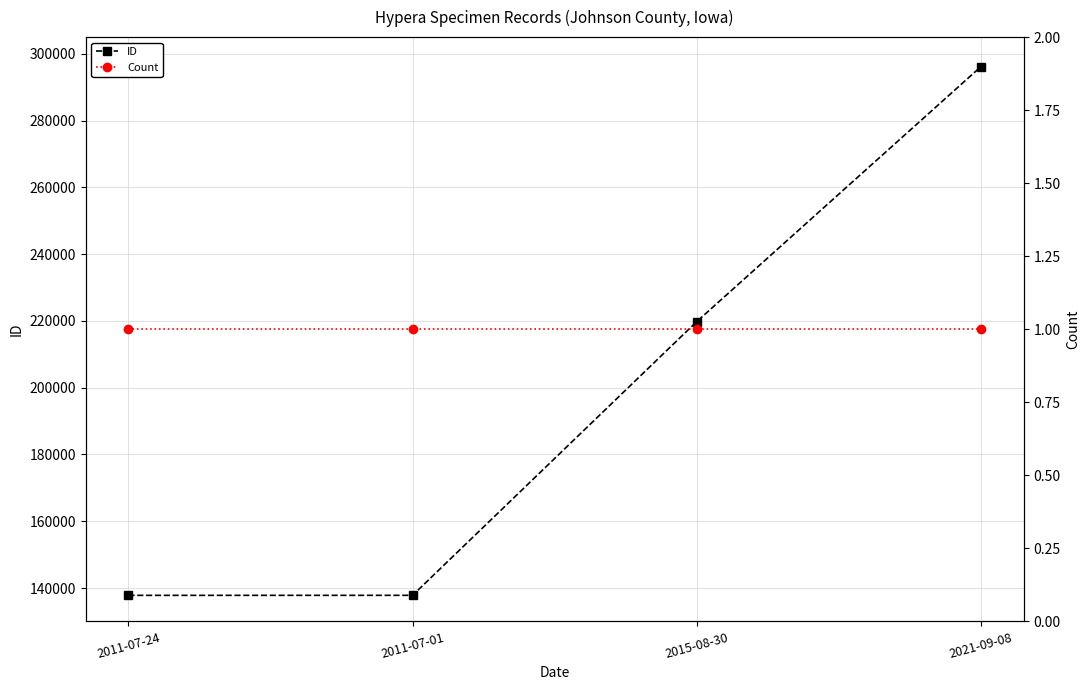

Reading right to left, what are all the values shown in this chart?

ID: 2021-09-08=296172	2015-08-30=219803	2011-07-01=137814	2011-07-24=137804
Count: 2021-09-08=1	2015-08-30=1	2011-07-01=1	2011-07-24=1